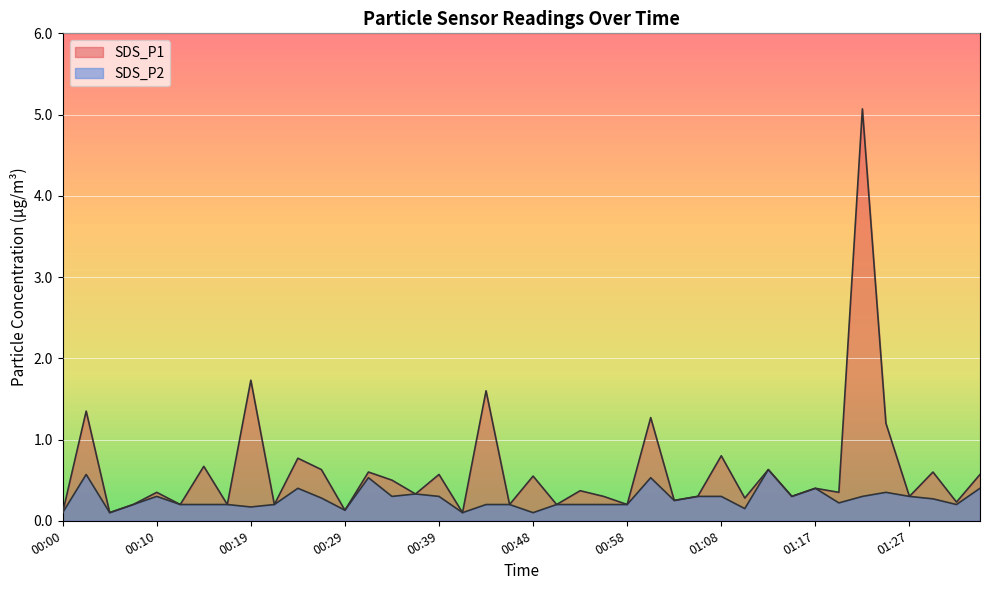

Reading right to left, extract all data points from this chart.

SDS_P1: 0.6	0.2	0.6	0.3	1.2	5.1	0.3	0.4	0.3	0.6	0.3	0.8	0.3	0.2	1.3	0.2	0.3	0.4	0.2	0.6	0.2	1.6	0.1	0.6	0.3	0.5	0.6	0.1	0.6	0.8	0.2	1.7	0.2	0.7	0.2	0.3	0.2	0.1	1.4	0.1
SDS_P2: 0.4	0.2	0.3	0.3	0.3	0.3	0.2	0.4	0.3	0.6	0.1	0.3	0.3	0.2	0.5	0.2	0.2	0.2	0.2	0.1	0.2	0.2	0.1	0.3	0.3	0.3	0.5	0.1	0.3	0.4	0.2	0.2	0.2	0.2	0.2	0.3	0.2	0.1	0.6	0.1